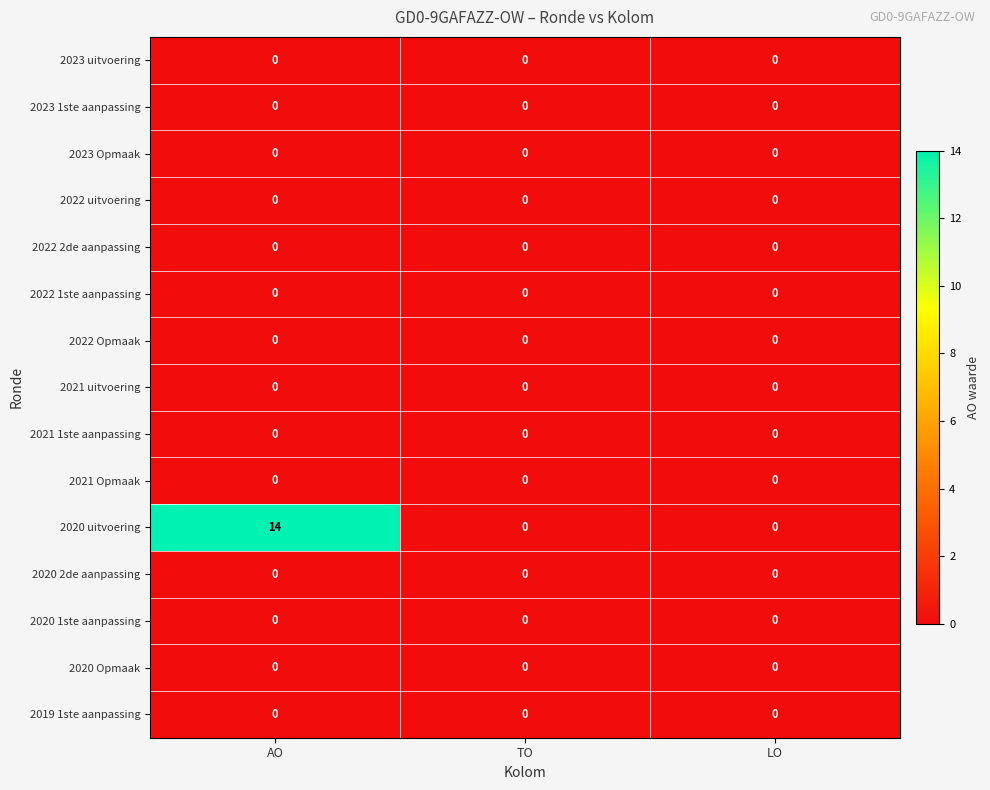

At how many categories does at least one series exceed 12?

1